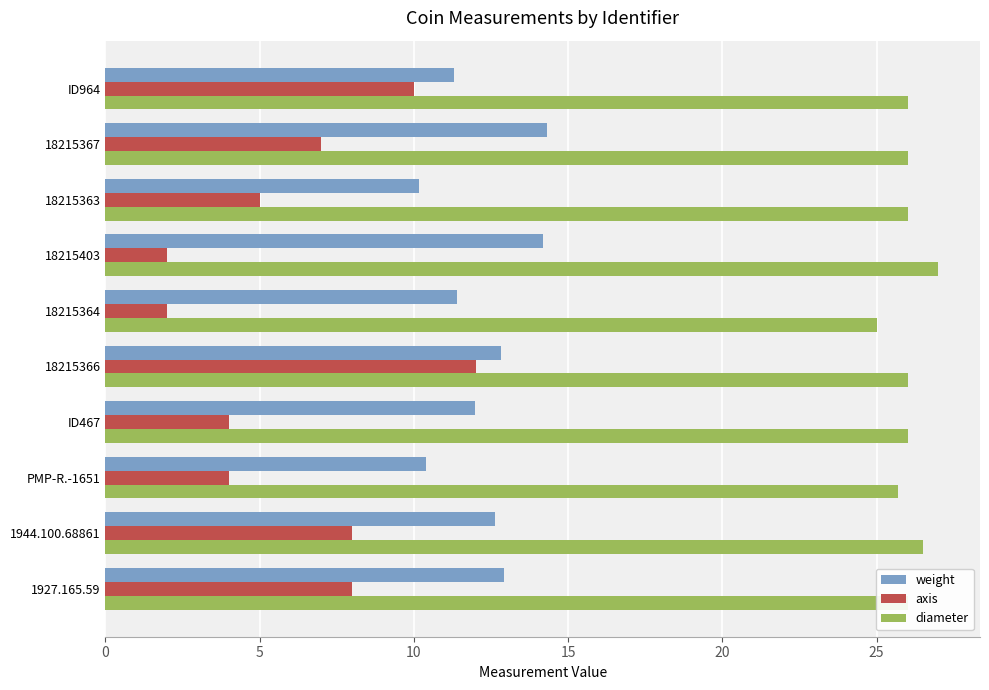

Which series has the largest range (max minus min)?

axis